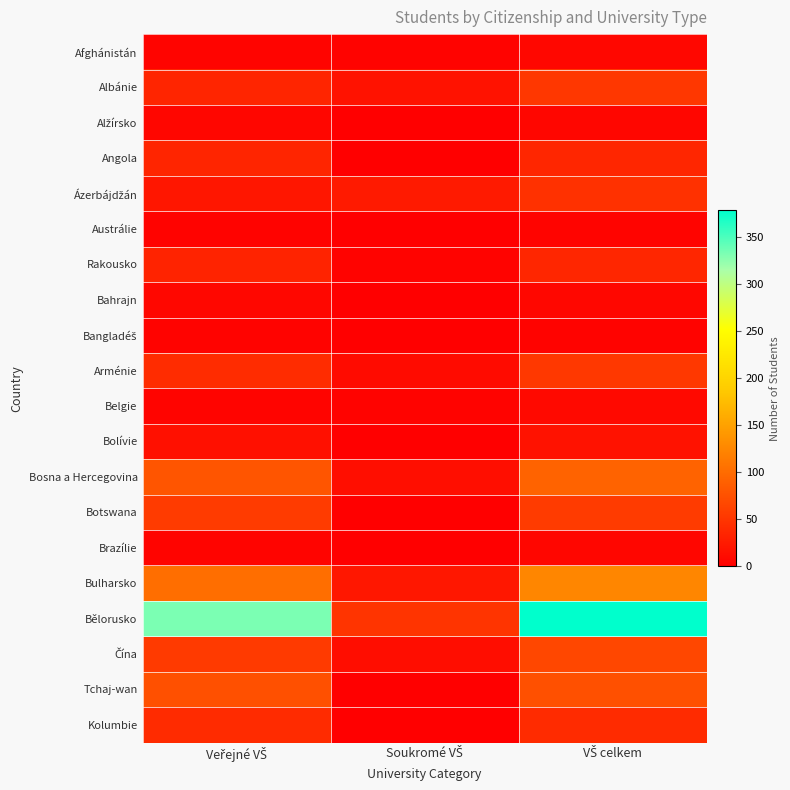

At which category is the sum across all series the highest?

VŠ celkem